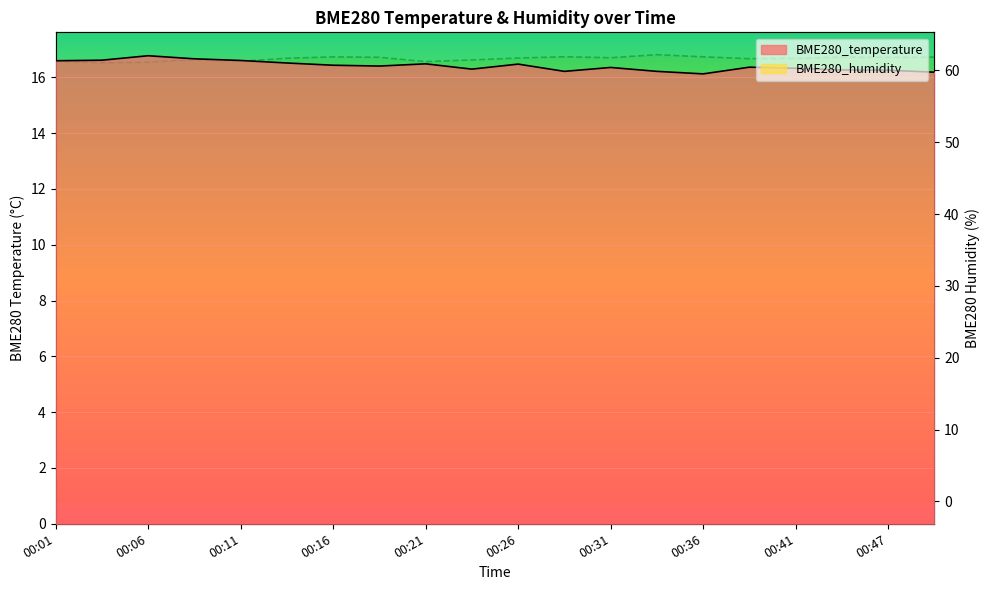

What is the difference between the maximum and minimum values in the BME280_humidity series?

1.1